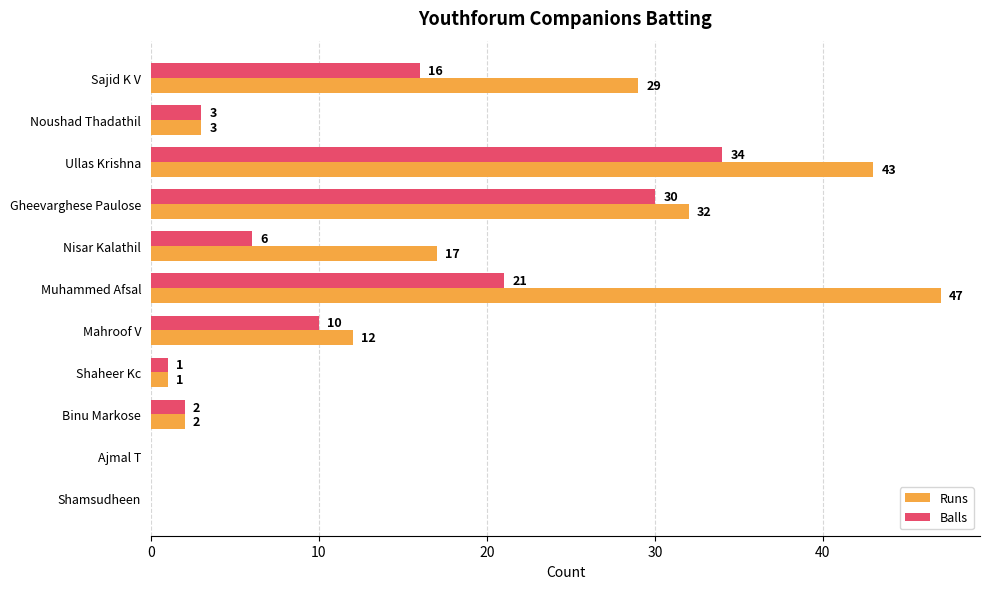

What is the sum of all Runs values?

186